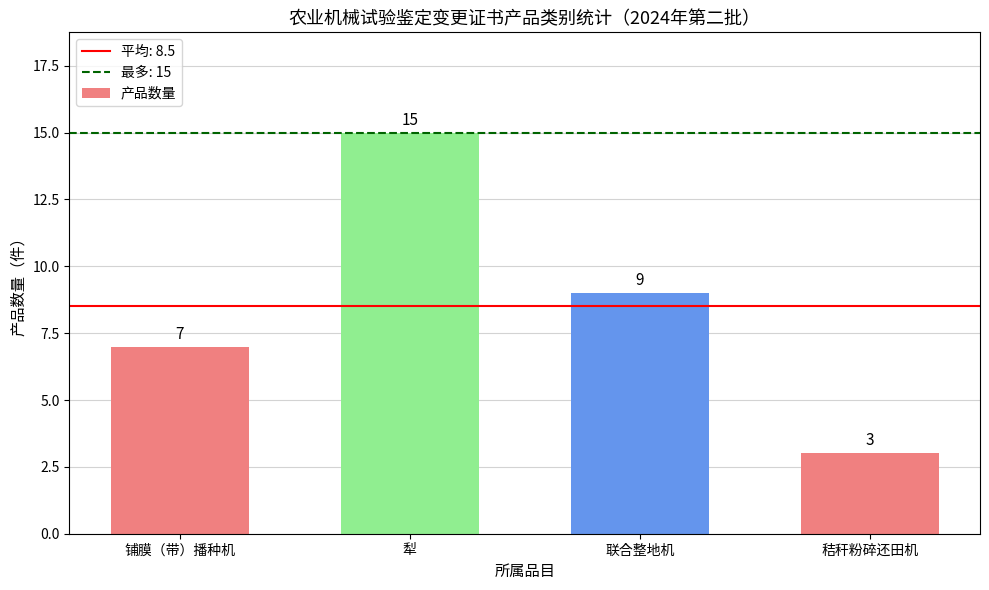

What is the difference between the values at 秸秆粉碎还田机 and 联合整地机?

6